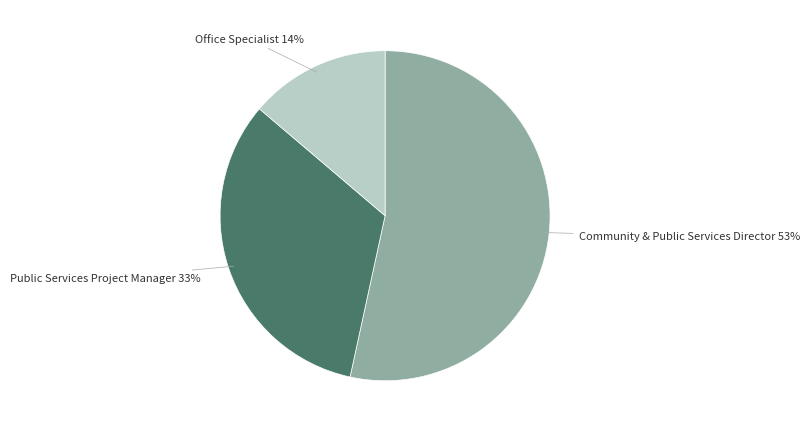

To the nearest percent, what is the average slice percentage?

33%